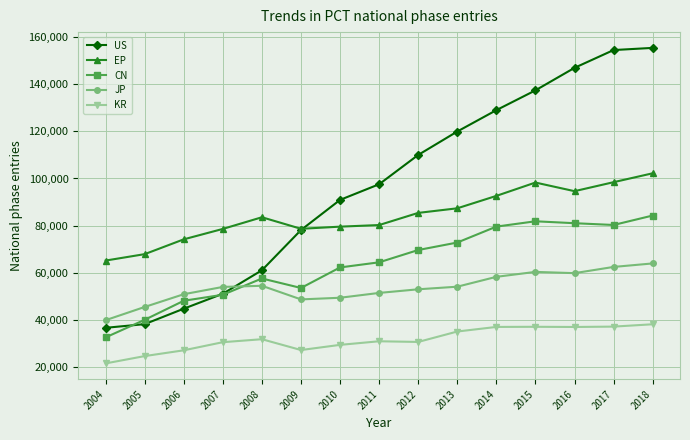

What is the total value across all series at 2004?

196288